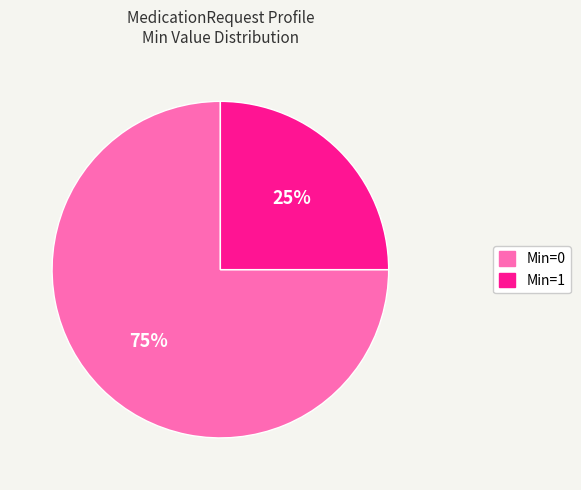

True or false: Min=1 accounts for 88% of the total.

False